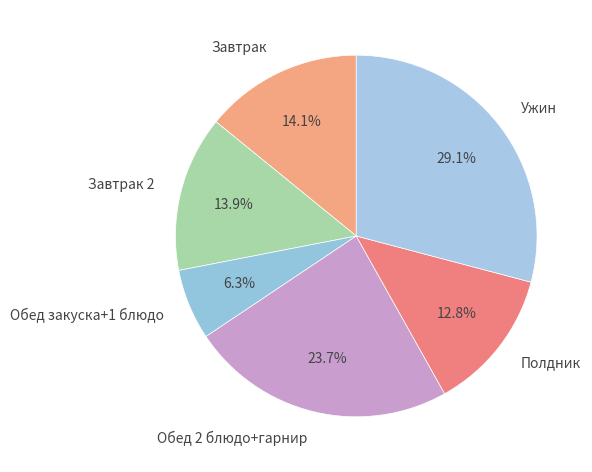

What is the largest slice in the pie chart?

Ужин